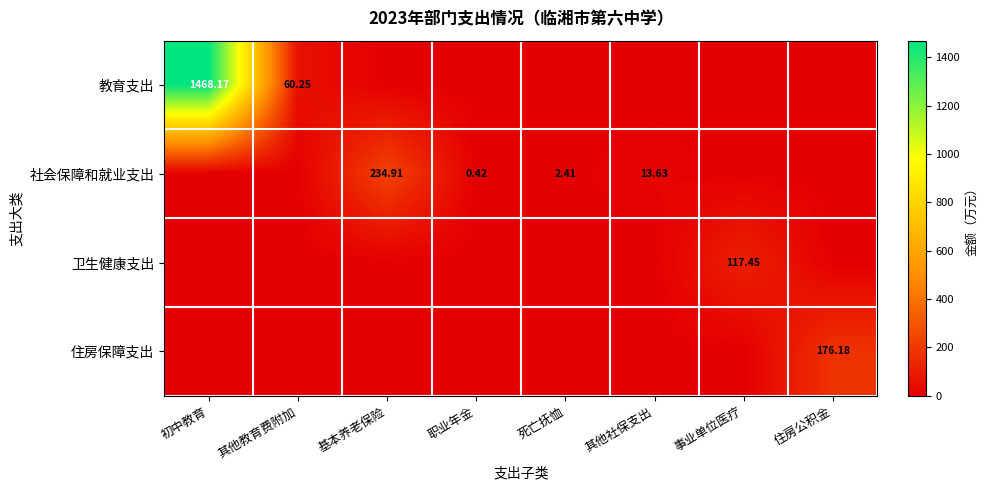

At which label is 社会保障和就业支出 closest to 117?

其他社保支出